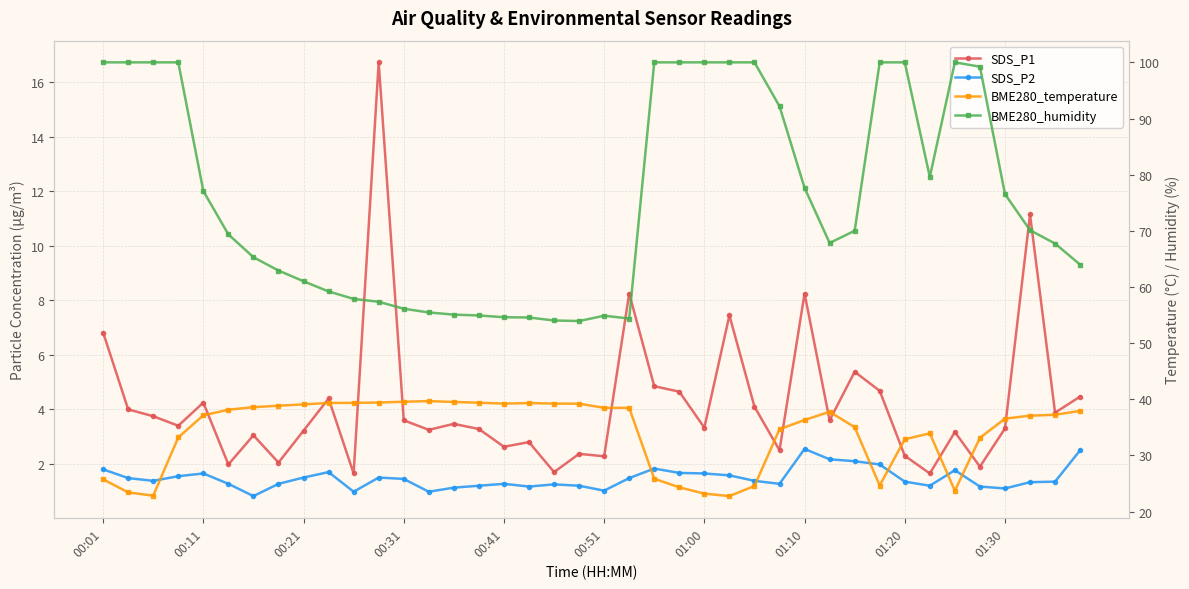

What is the difference between the second highest and minimum values in the SDS_P1 series?

9.5